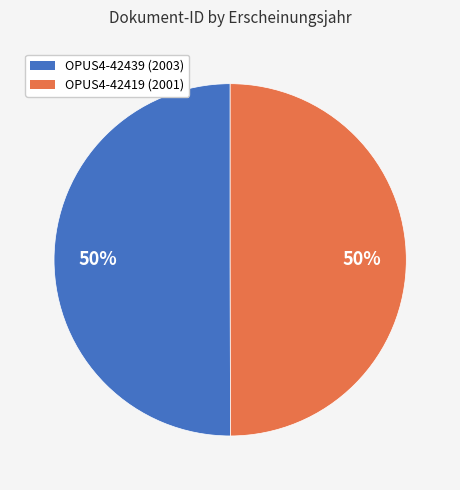

What percentage is the OPUS4-42419 slice, to the nearest percent?

50%